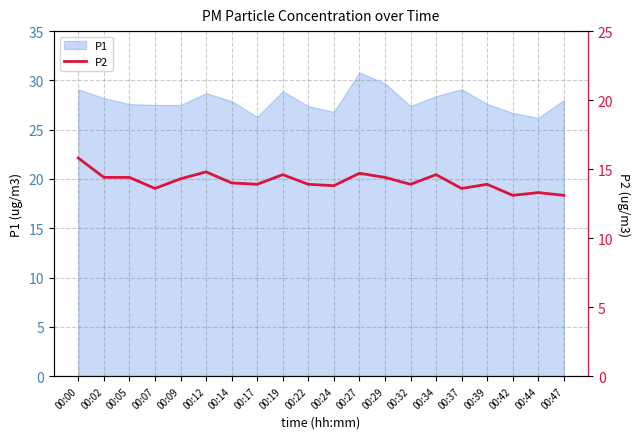

Where does the data first go above 14?

00:00